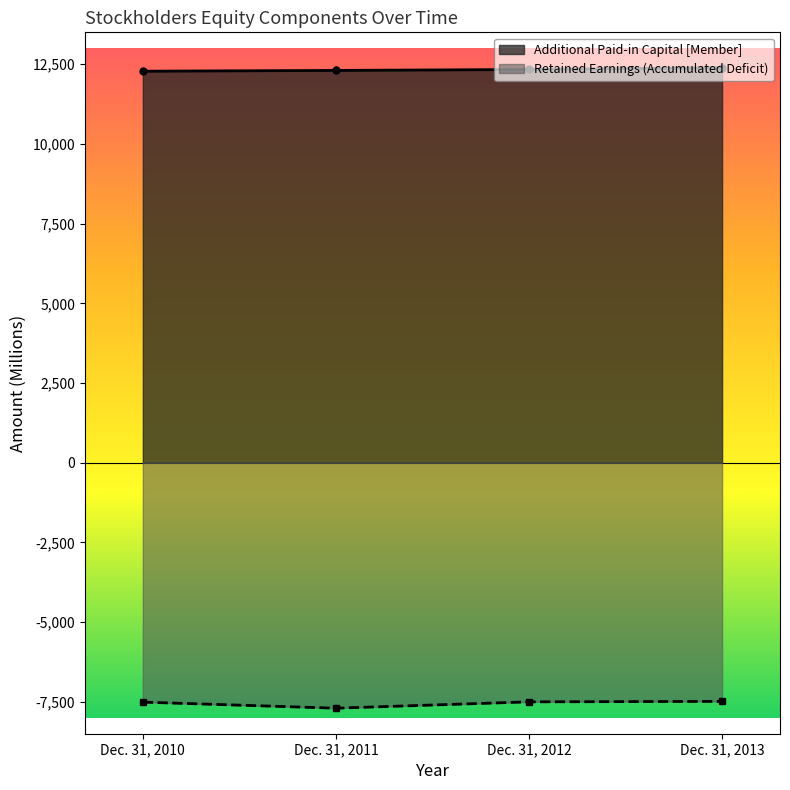

What is the spread (max minus min) of values at Dec. 31, 2013?

19875